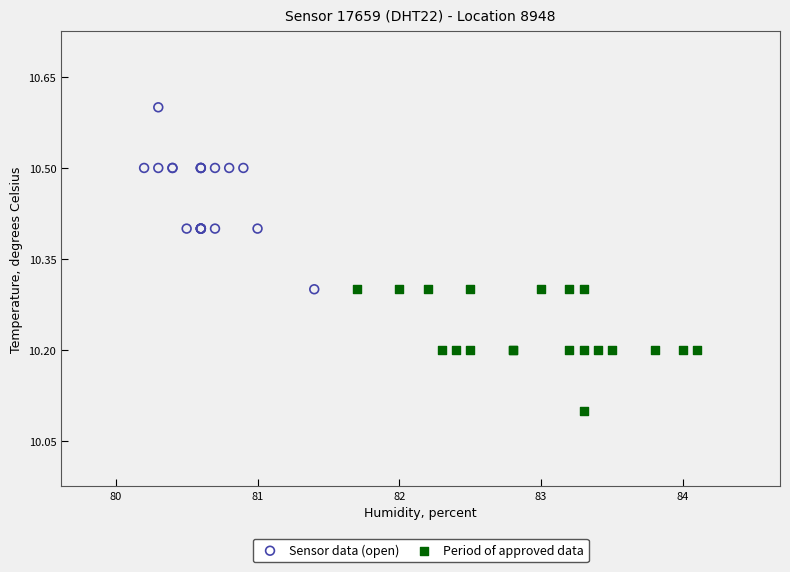

Which series contains the lowest Y value?

Period of approved data